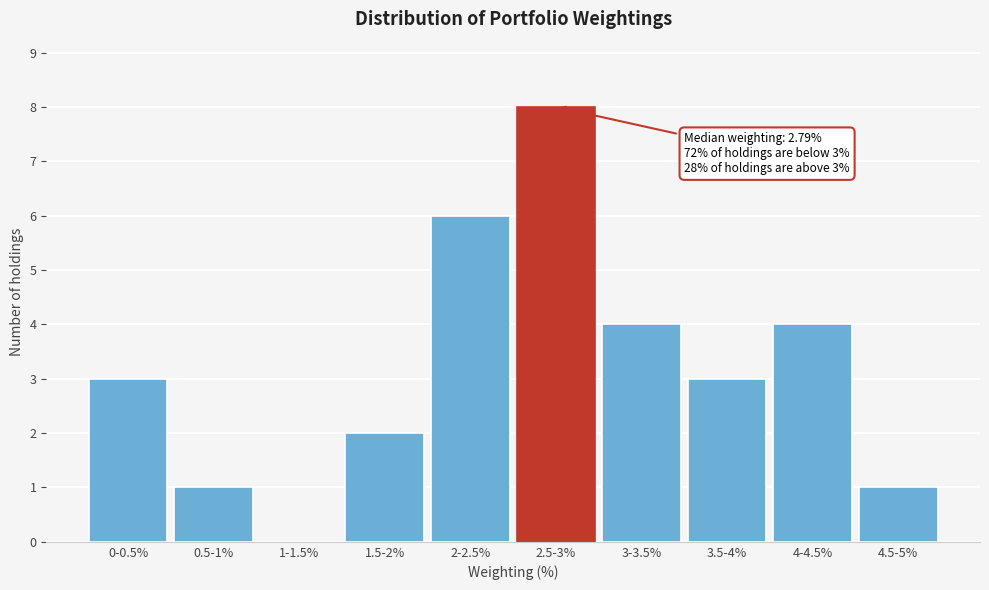

Reading left to right, transcribe all the data shown in this chart.

0-0.5%=3	0.5-1%=1	1-1.5%=0	1.5-2%=2	2-2.5%=6	2.5-3%=8	3-3.5%=4	3.5-4%=3	4-4.5%=4	4.5-5%=1